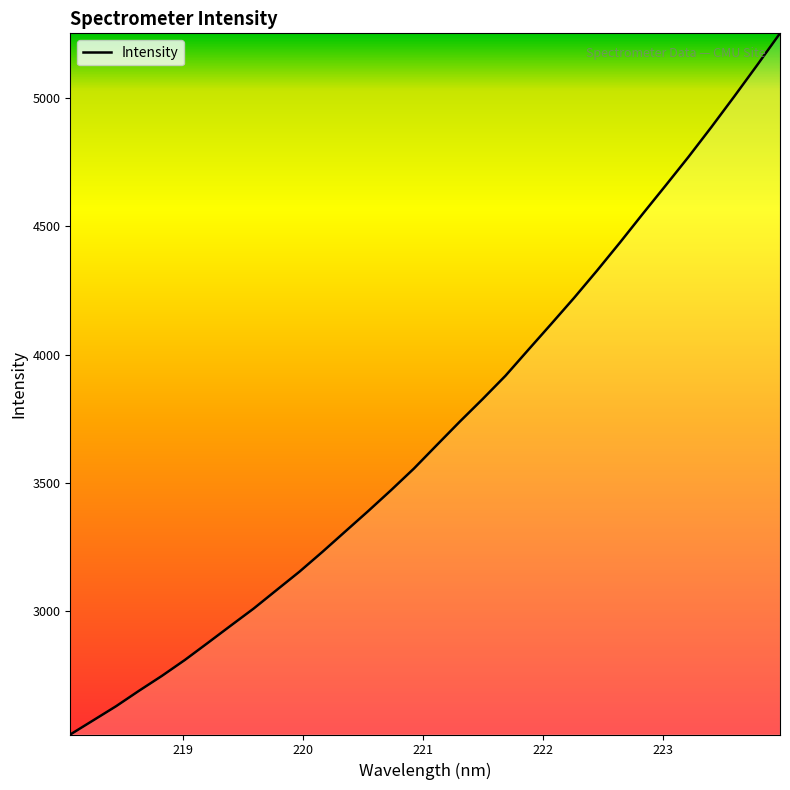

What is the minimum value shown in the chart?

2520.5